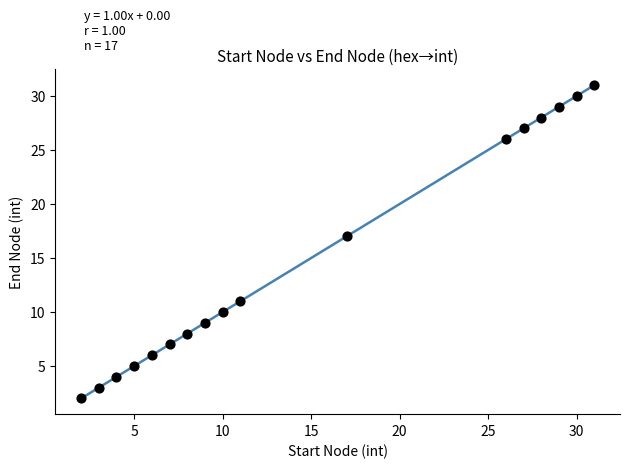

What is the range of X values (max minus min)?

29